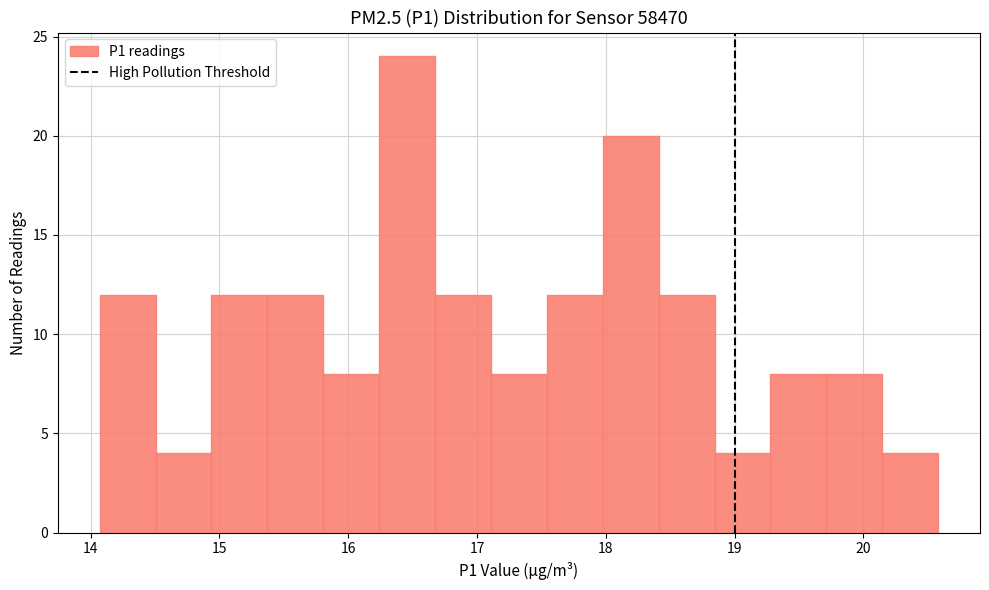

How tall is the bar that spans 20.1 to 20.6 on the x-axis? Neither the bar edges nor the heights are printed on the chart, so give them approximately, as read against the axes.

4